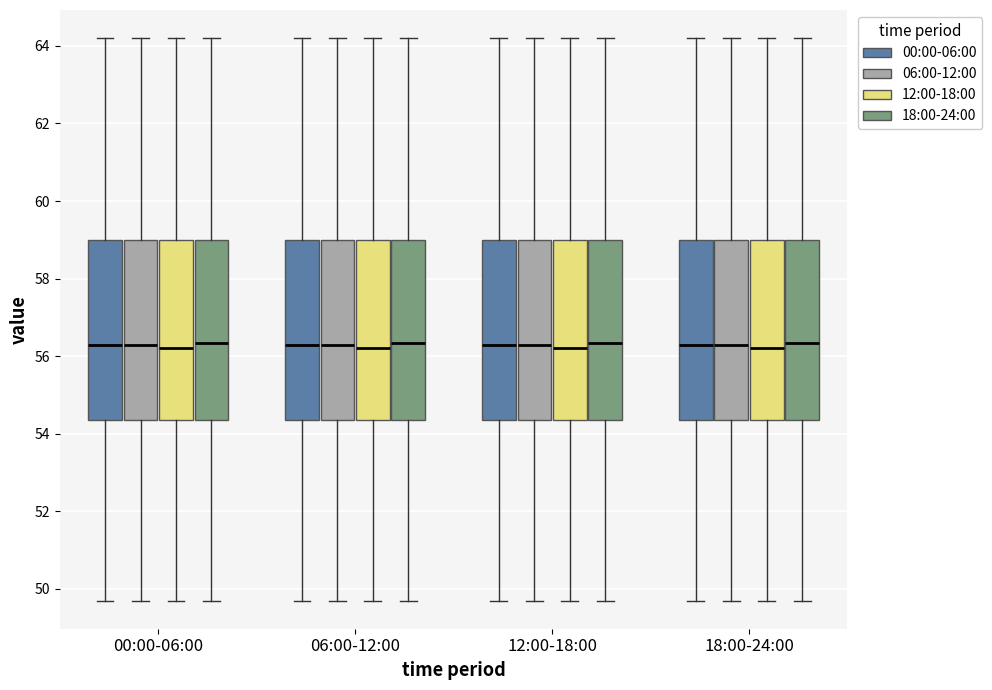

Reading left to right, read every box against the y-axis: the position of its median line, the range the box covers, and the ends of its whiskers. The values are not printed on the chart, so give them approximately, as read against the axis.

00:00-06:00 (00:00-06:00): median 56.4, box 54.4 to 59.0, whiskers 49.8 to 64.2
00:00-06:00 (06:00-12:00): median 56.4, box 54.4 to 59.0, whiskers 49.8 to 64.2
00:00-06:00 (12:00-18:00): median 56.2, box 54.4 to 59.0, whiskers 49.8 to 64.2
00:00-06:00 (18:00-24:00): median 56.4, box 54.4 to 59.0, whiskers 49.8 to 64.2
06:00-12:00 (00:00-06:00): median 56.4, box 54.4 to 59.0, whiskers 49.8 to 64.2
06:00-12:00 (06:00-12:00): median 56.4, box 54.4 to 59.0, whiskers 49.8 to 64.2
06:00-12:00 (12:00-18:00): median 56.2, box 54.4 to 59.0, whiskers 49.8 to 64.2
06:00-12:00 (18:00-24:00): median 56.4, box 54.4 to 59.0, whiskers 49.8 to 64.2
12:00-18:00 (00:00-06:00): median 56.4, box 54.4 to 59.0, whiskers 49.8 to 64.2
12:00-18:00 (06:00-12:00): median 56.4, box 54.4 to 59.0, whiskers 49.8 to 64.2
12:00-18:00 (12:00-18:00): median 56.2, box 54.4 to 59.0, whiskers 49.8 to 64.2
12:00-18:00 (18:00-24:00): median 56.4, box 54.4 to 59.0, whiskers 49.8 to 64.2
18:00-24:00 (00:00-06:00): median 56.4, box 54.4 to 59.0, whiskers 49.8 to 64.2
18:00-24:00 (06:00-12:00): median 56.4, box 54.4 to 59.0, whiskers 49.8 to 64.2
18:00-24:00 (12:00-18:00): median 56.2, box 54.4 to 59.0, whiskers 49.8 to 64.2
18:00-24:00 (18:00-24:00): median 56.4, box 54.4 to 59.0, whiskers 49.8 to 64.2